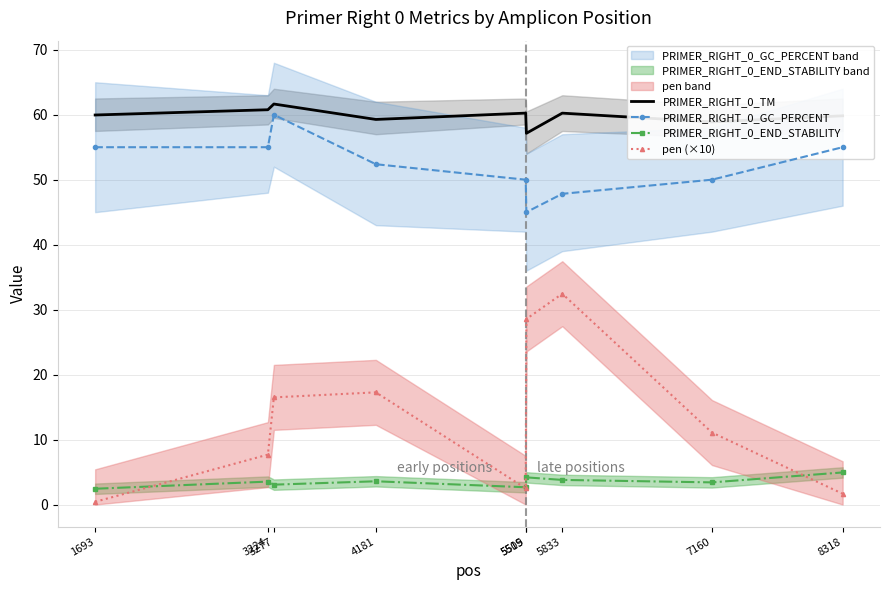

At which category does PRIMER_RIGHT_0_GC_PERCENT reach its first local peak?

3277